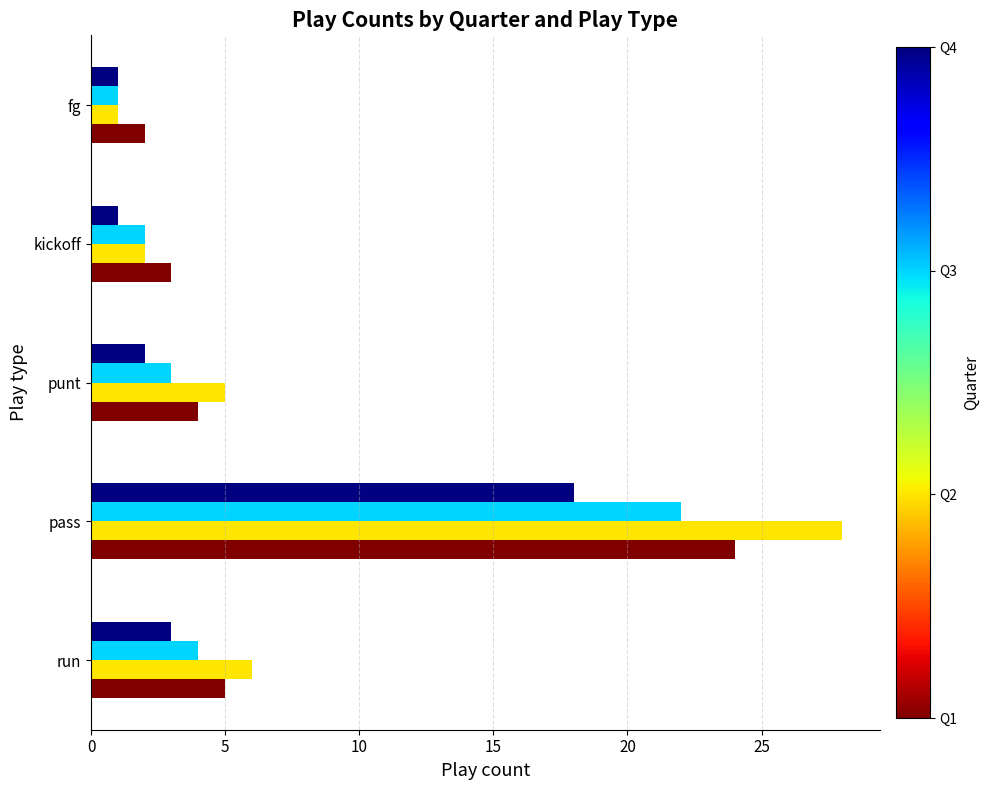

What is the difference between the highest and lowest values at punt?

3